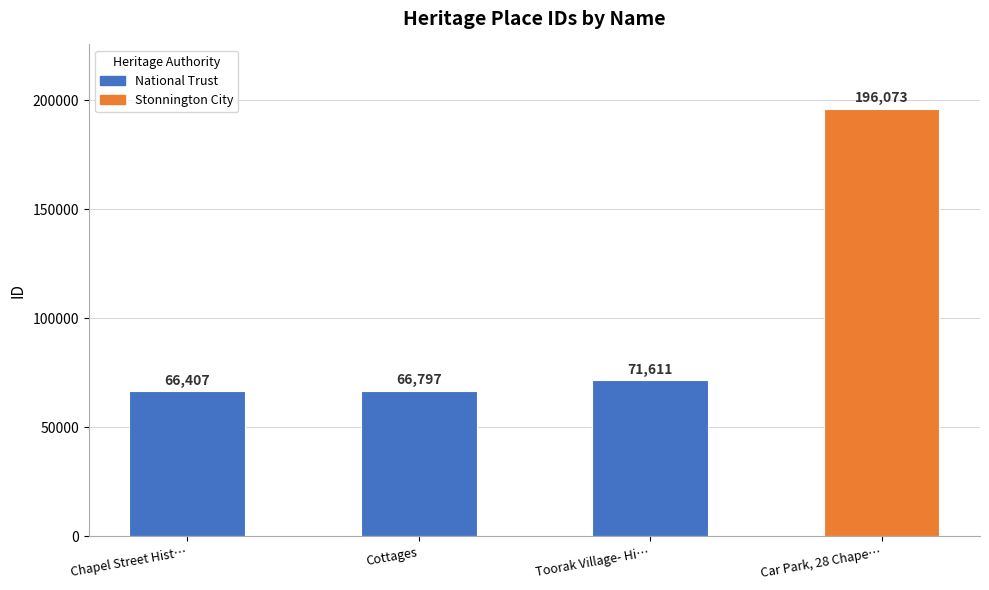

Reading left to right, list all the values displayed in this chart.

66407	66797	71611	196073